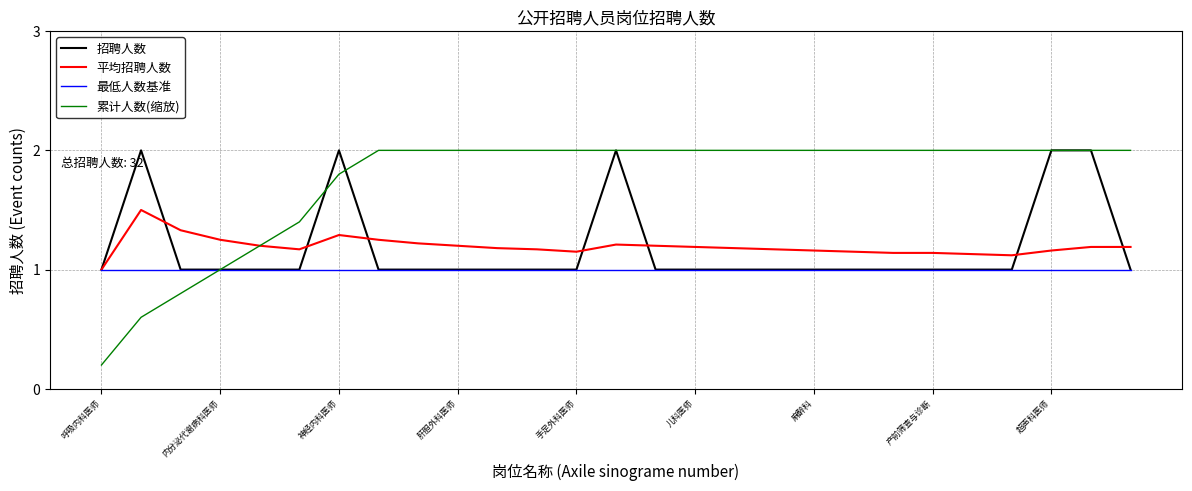

Is this an area chart (filled region under the line)?

No